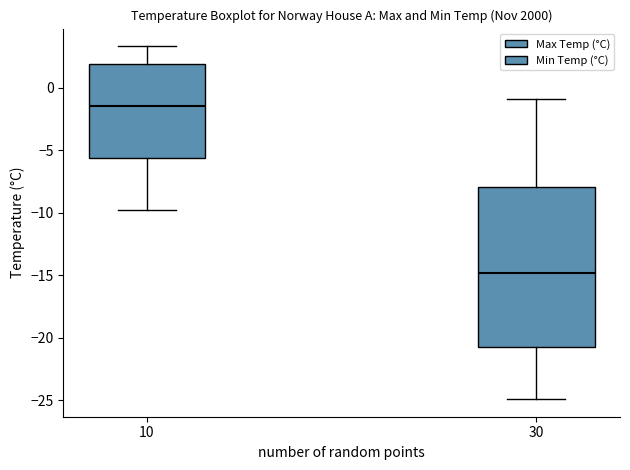

Reading left to right, read every box against the y-axis: the position of its median line, the range the box covers, and the ends of its whiskers. The values are not printed on the chart, so give them approximately, as read against the axis.

10: median -1.5, box -5.5 to 2.0, whiskers -10.0 to 3.5
30: median -15.0, box -20.5 to -8.0, whiskers -25.0 to -1.0